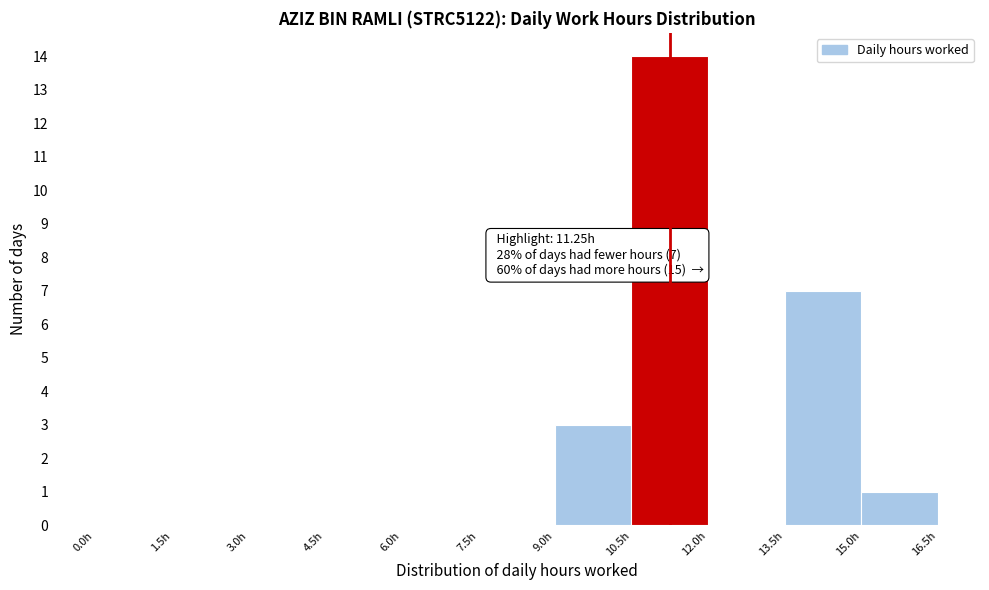

Over which range of the x-axis is the bar tallest?

10.5 to 12.0